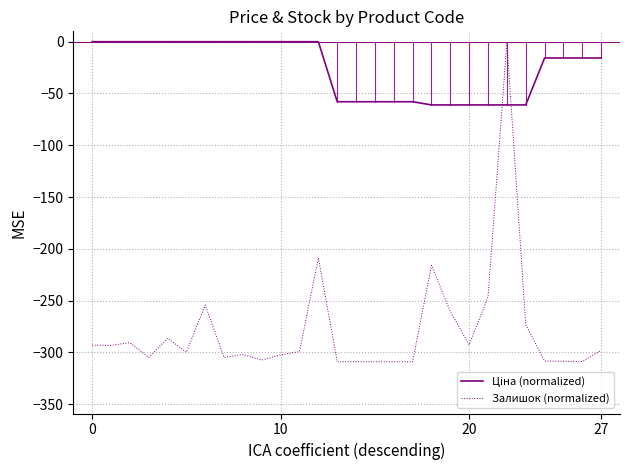

Which series has the widest spread of values?

Залишок (normalized)